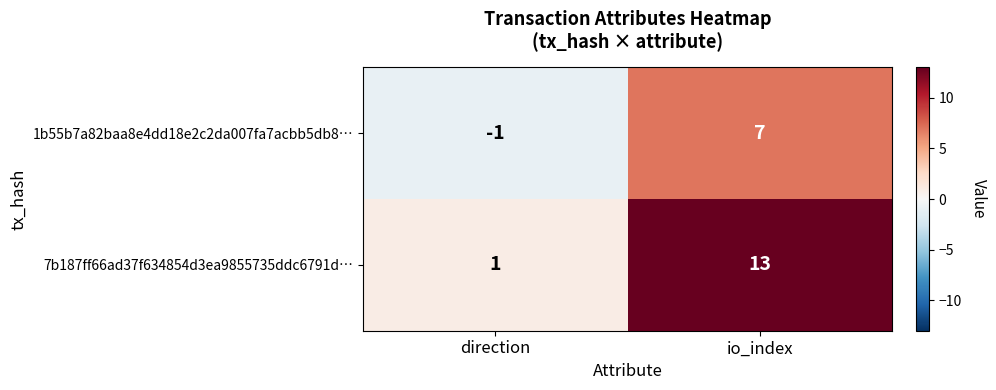

The 1b55b7a82baa8e4dd18e2c2da007fa7acbb5db8… series shows -1 at direction. True or false?

True